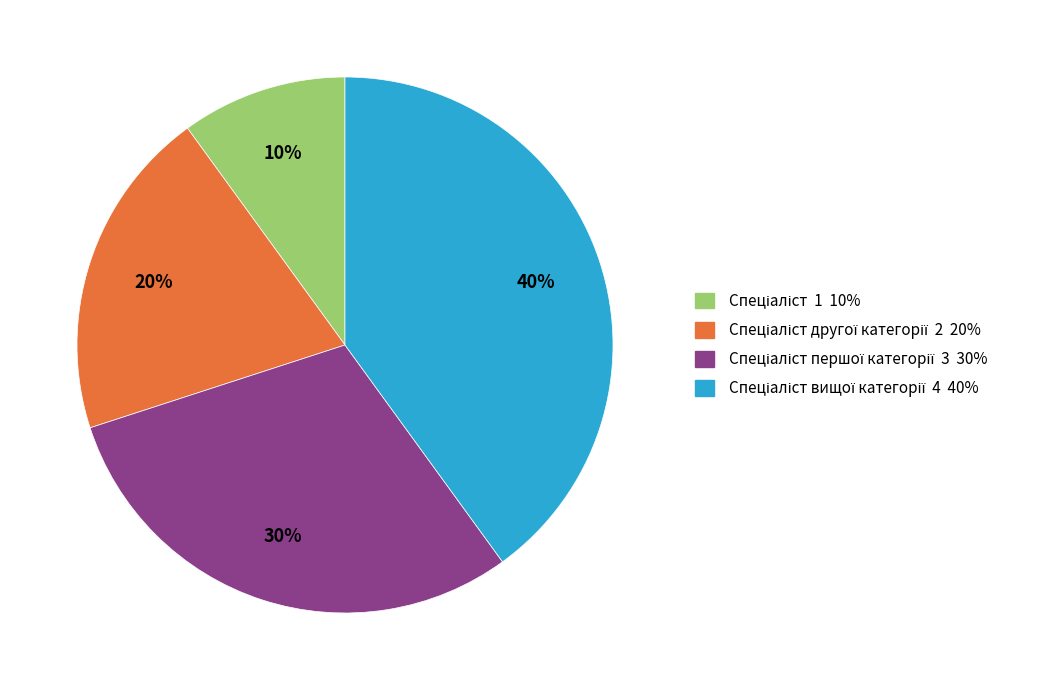

To the nearest percent, what is the average slice percentage?

25%